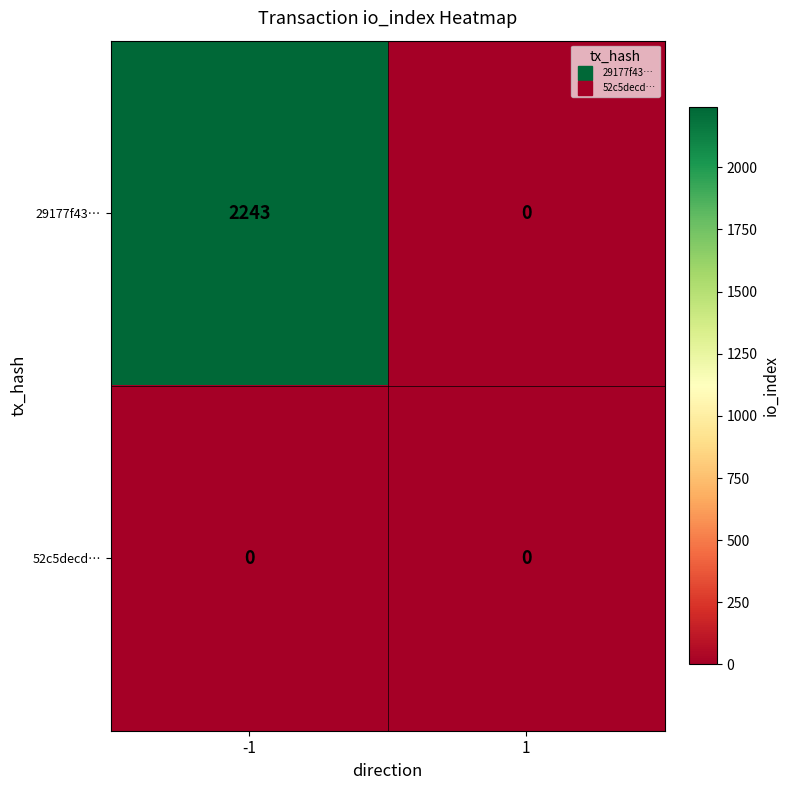

Reading left to right, extract all data points from this chart.

29177f43…: -1=2243	1=0
52c5decd…: -1=0	1=0